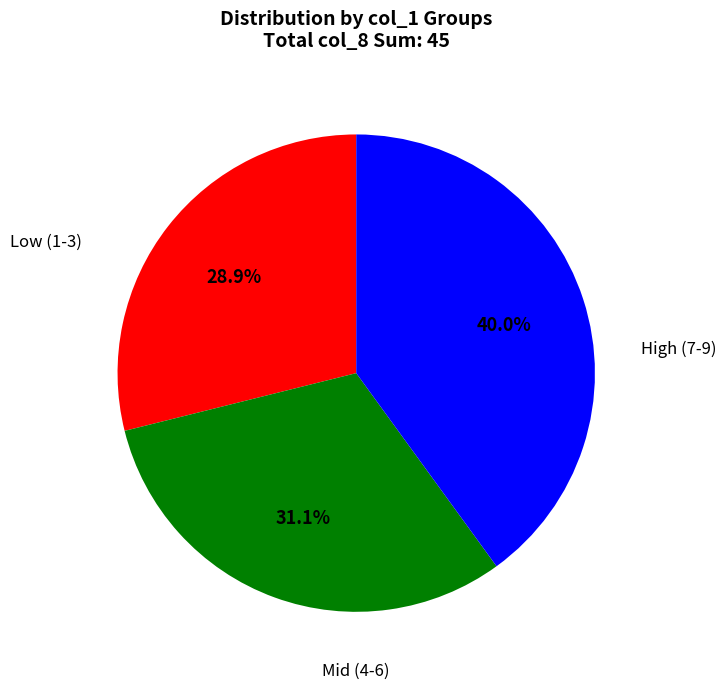

To the nearest percent, what is the difference between the largest and smallest slice percentages?

11%